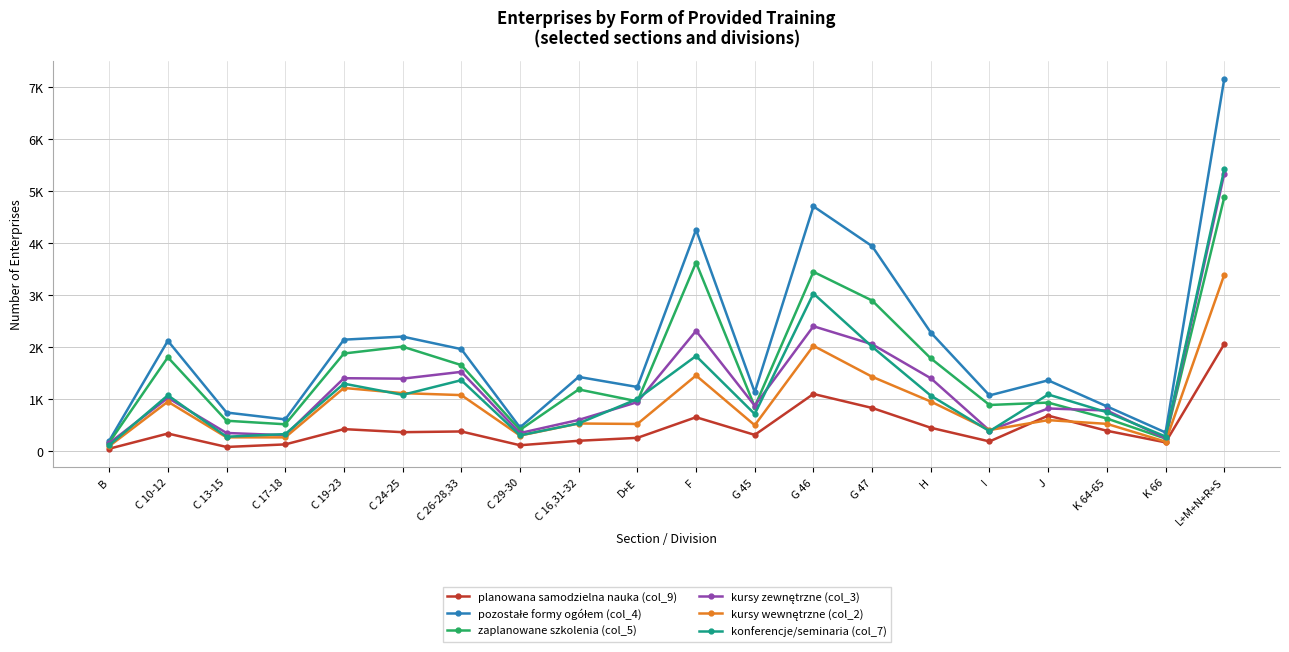

At how many categories does at least one series exceed 4045?

3